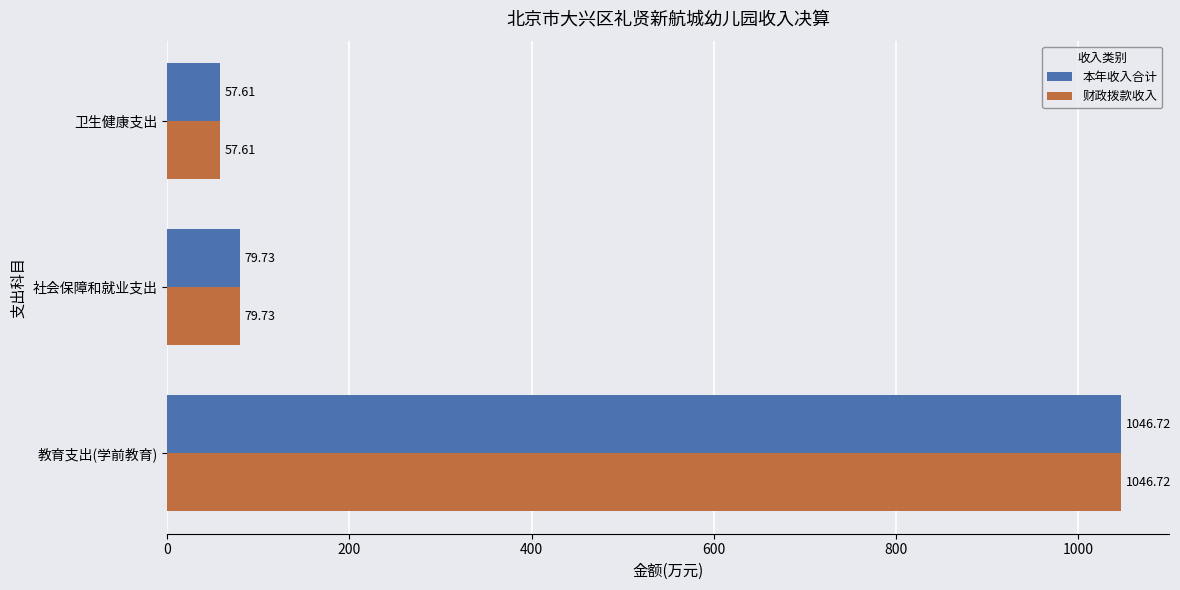

How many values in the 本年收入合计 series exceed 79?

2